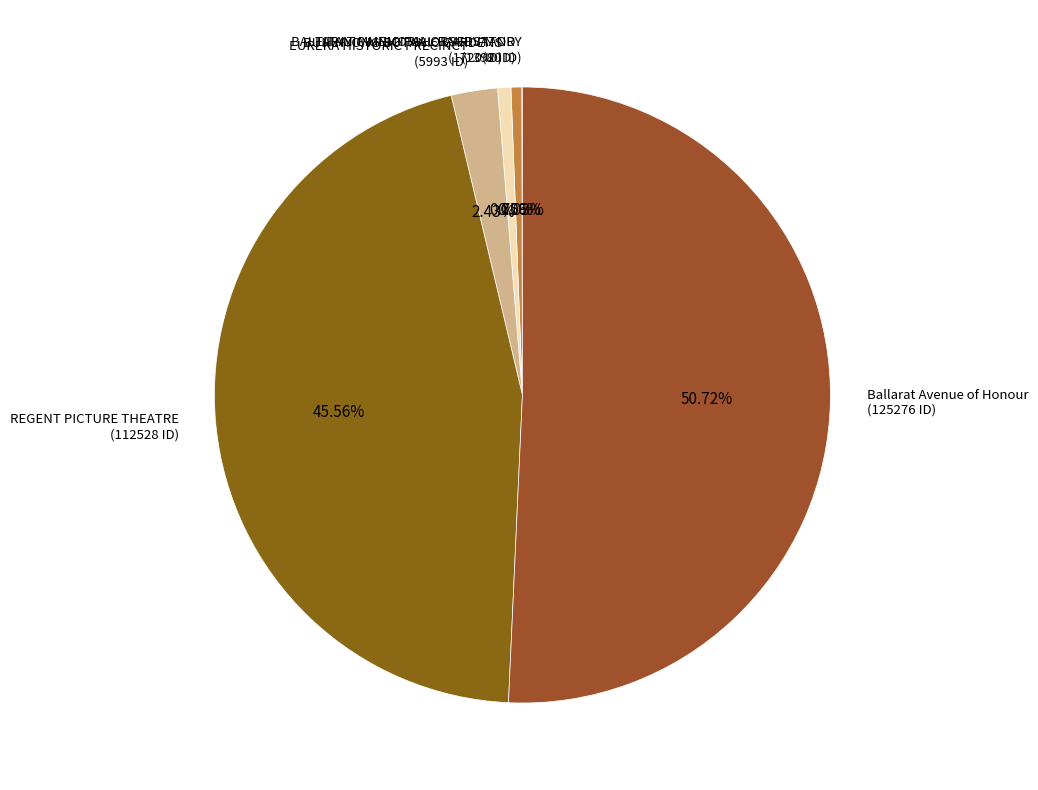

Is it true that EUREKA HISTORIC PRECINCT is 2% of the pie?

True